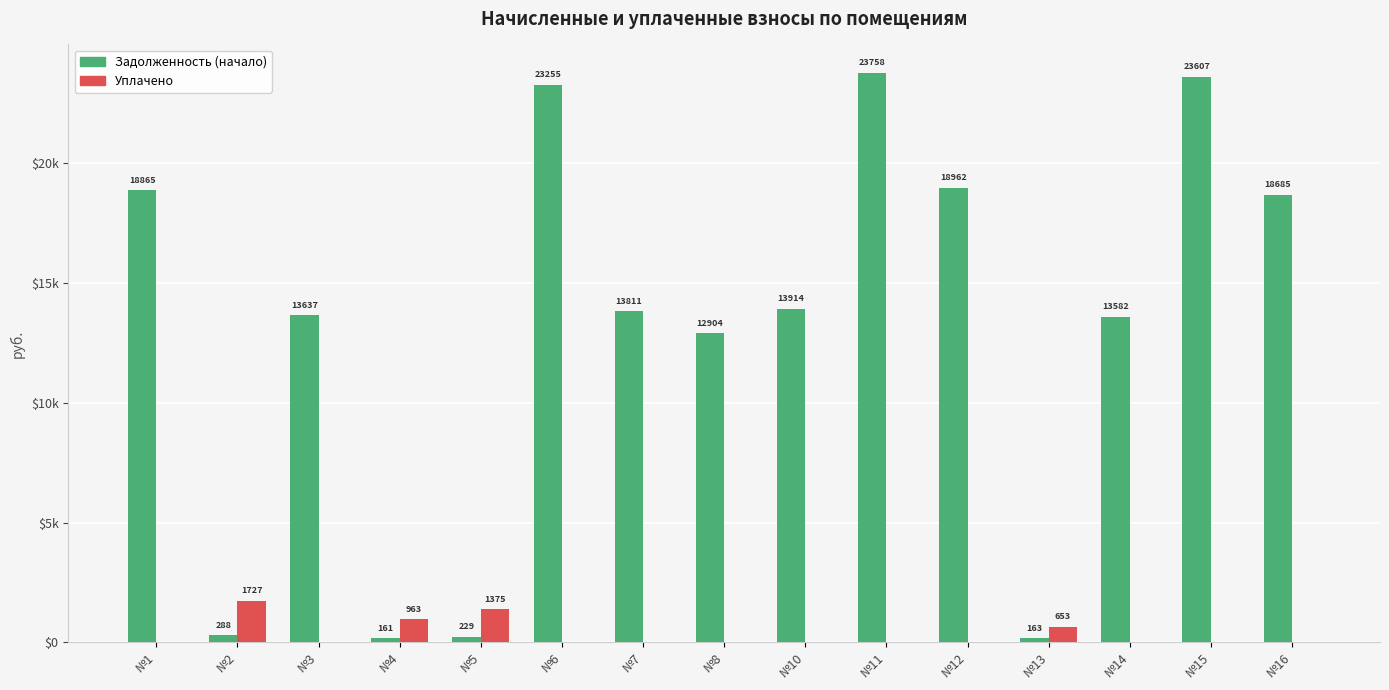

What are all the series names shown in the legend?

Задолженность (начало), Уплачено